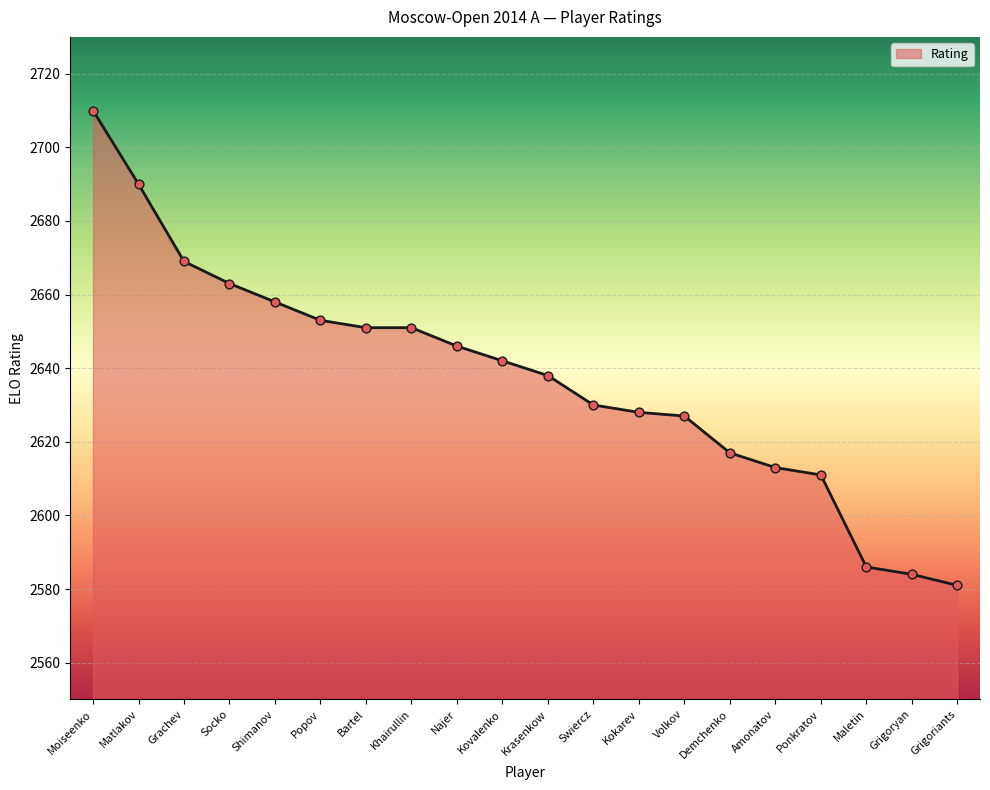

What is the ratio of the value at Matlakov to the value at Grigoriants?

1.0